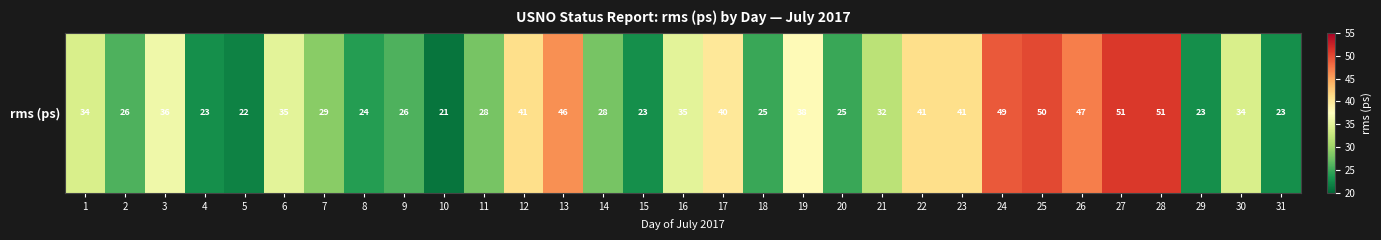

Is it true that the value at 10 is 12?

False